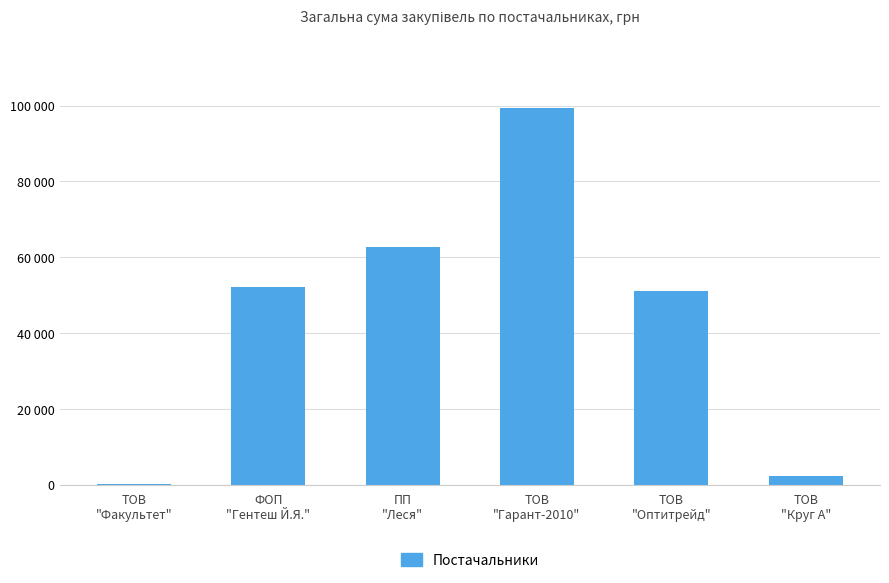

What is the change in value from ФОП
"Гентеш Й.Я." to ТОВ
"Круг А"?

-49844.3